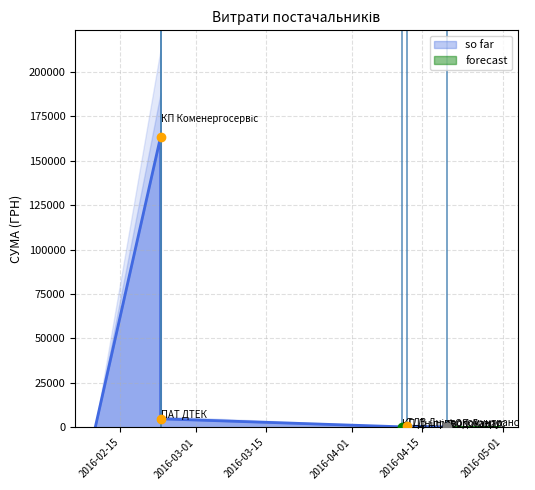

How many values are below 370?

3